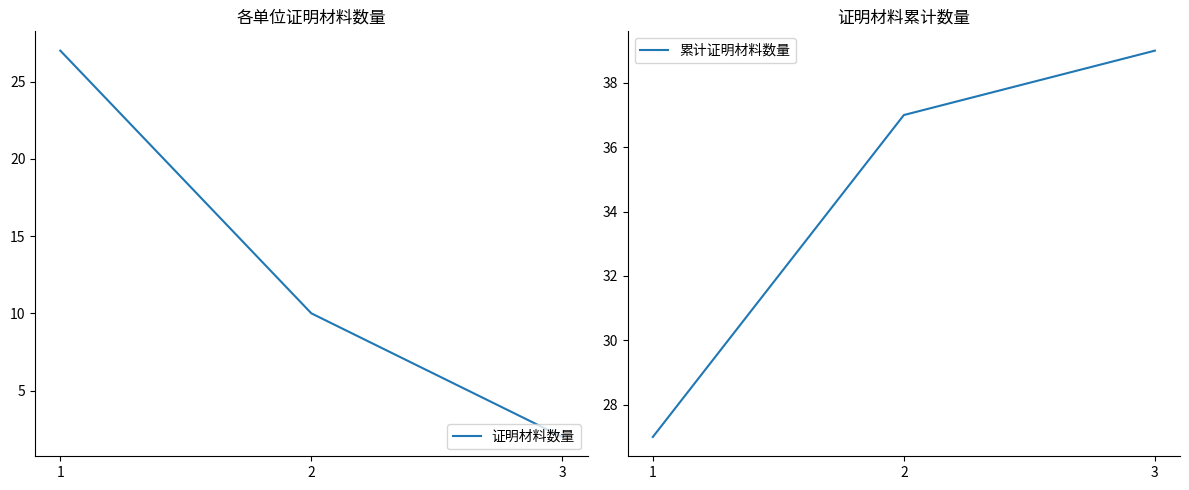

At which category does the chart reach its minimum across all series?

3